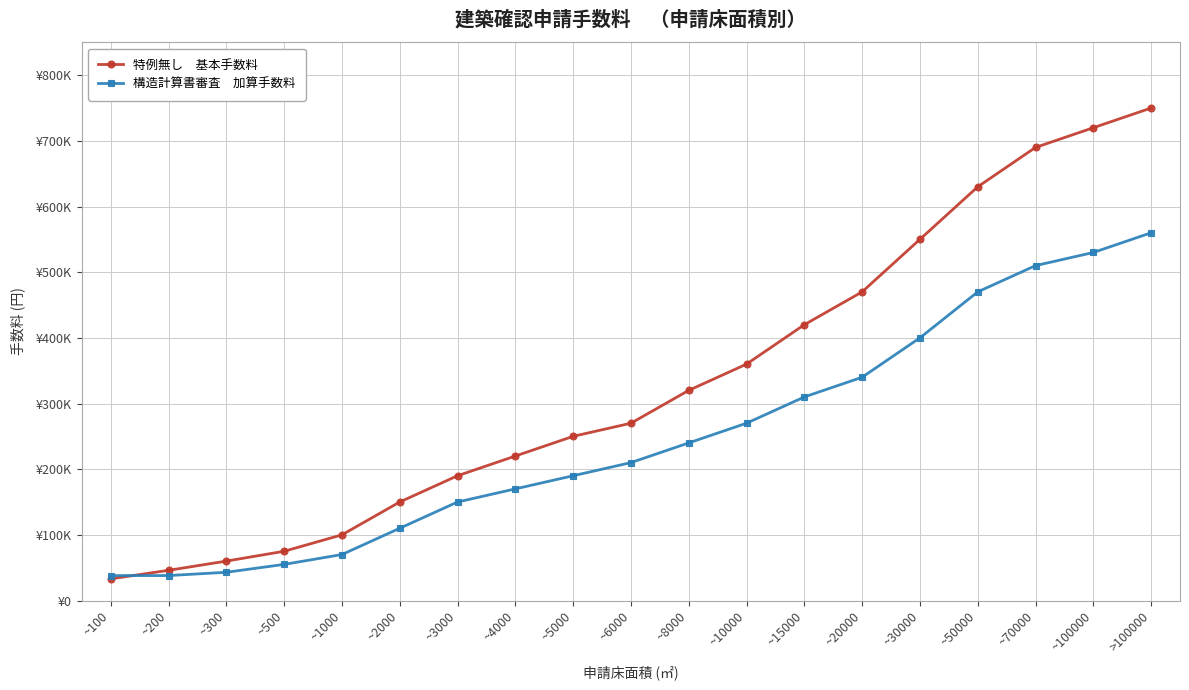

What is the smallest value displayed?

33000